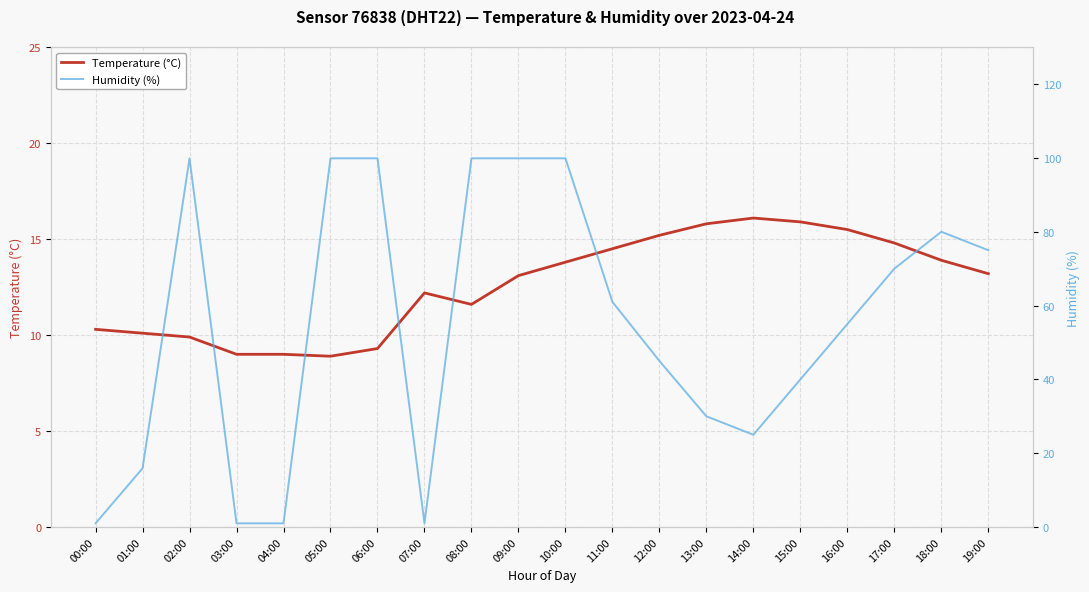

Reading left to right, what are all the values shown in this chart?

Temperature (°C): 00:00=10.3	01:00=10.1	02:00=9.9	03:00=9.0	04:00=9.0	05:00=8.9	06:00=9.3	07:00=12.2	08:00=11.6	09:00=13.1	10:00=13.8	11:00=14.5	12:00=15.2	13:00=15.8	14:00=16.1	15:00=15.9	16:00=15.5	17:00=14.8	18:00=13.9	19:00=13.2
Humidity (%): 00:00=1.0	01:00=15.9	02:00=99.9	03:00=1.0	04:00=1.0	05:00=99.9	06:00=99.9	07:00=1.0	08:00=99.9	09:00=99.9	10:00=99.9	11:00=61.0	12:00=45.0	13:00=30.0	14:00=25.0	15:00=40.0	16:00=55.0	17:00=70.0	18:00=80.0	19:00=75.0